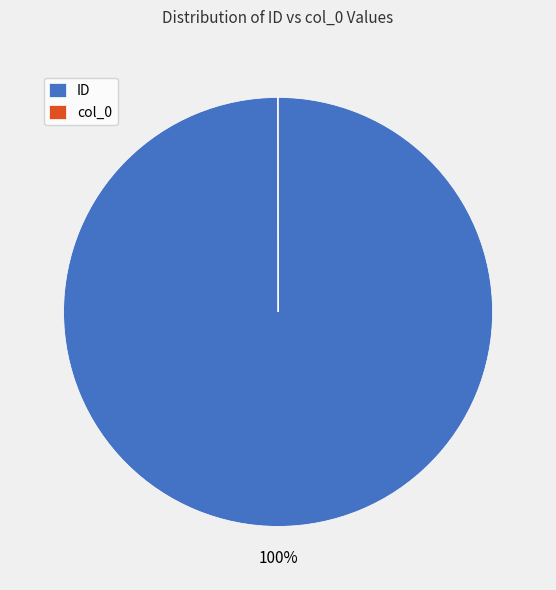

What percentage is the ID slice, to the nearest percent?

100%